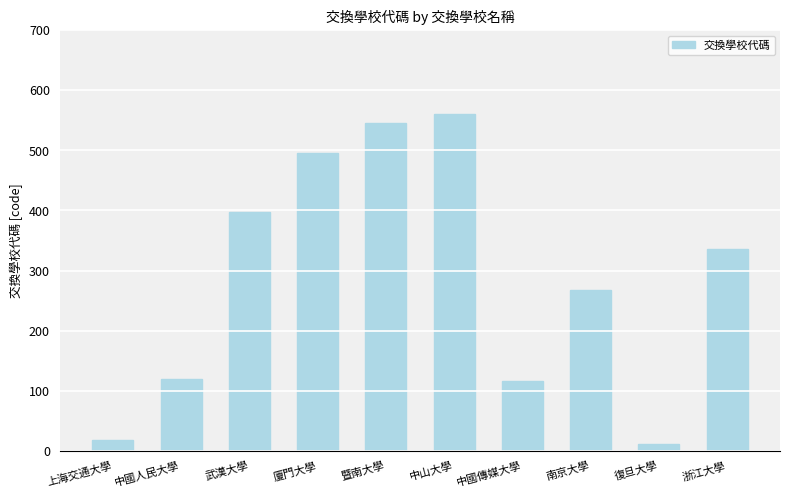

Approximately how many times larger is the value at 浙江大學 compared to 復旦大學?

30.5